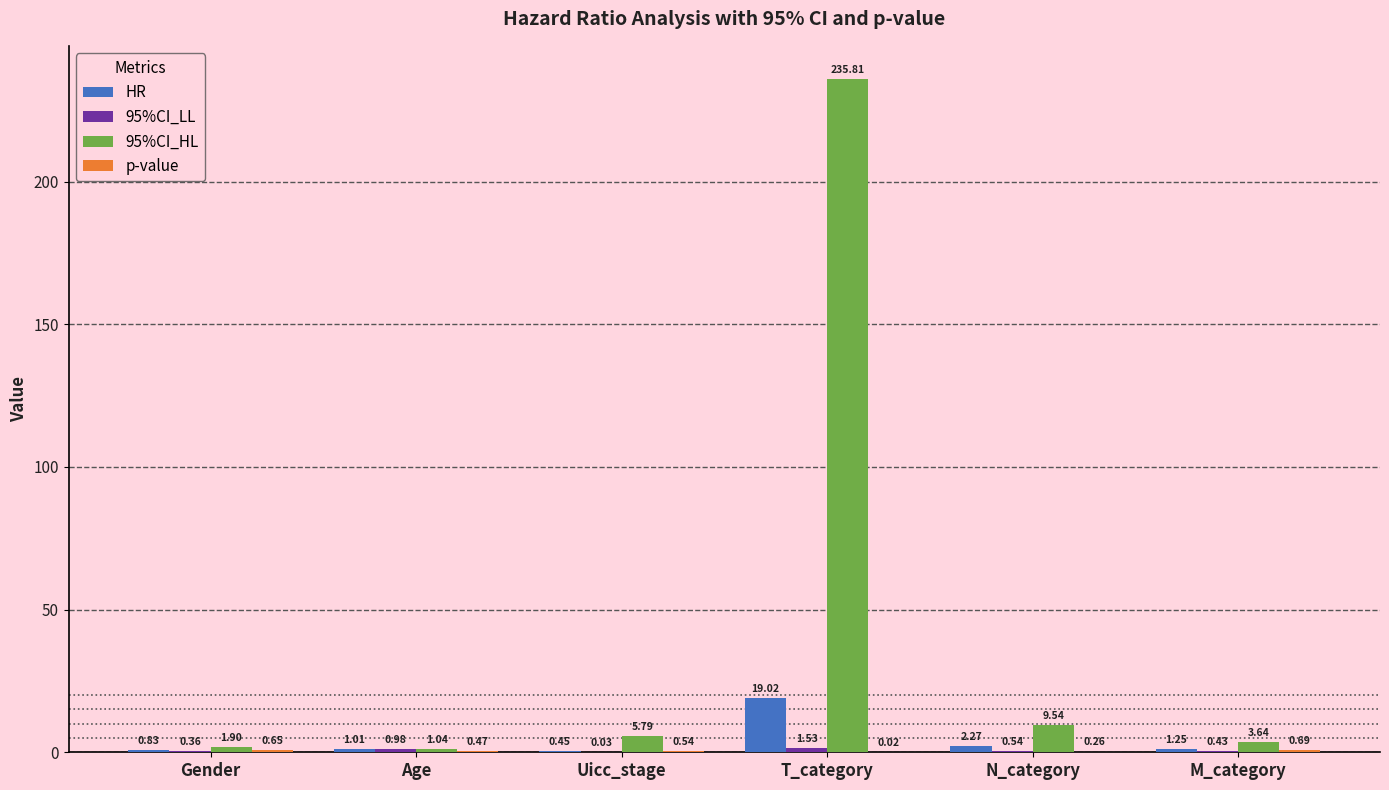

Are the bars grouped side by side (vs. stacked)?

Yes